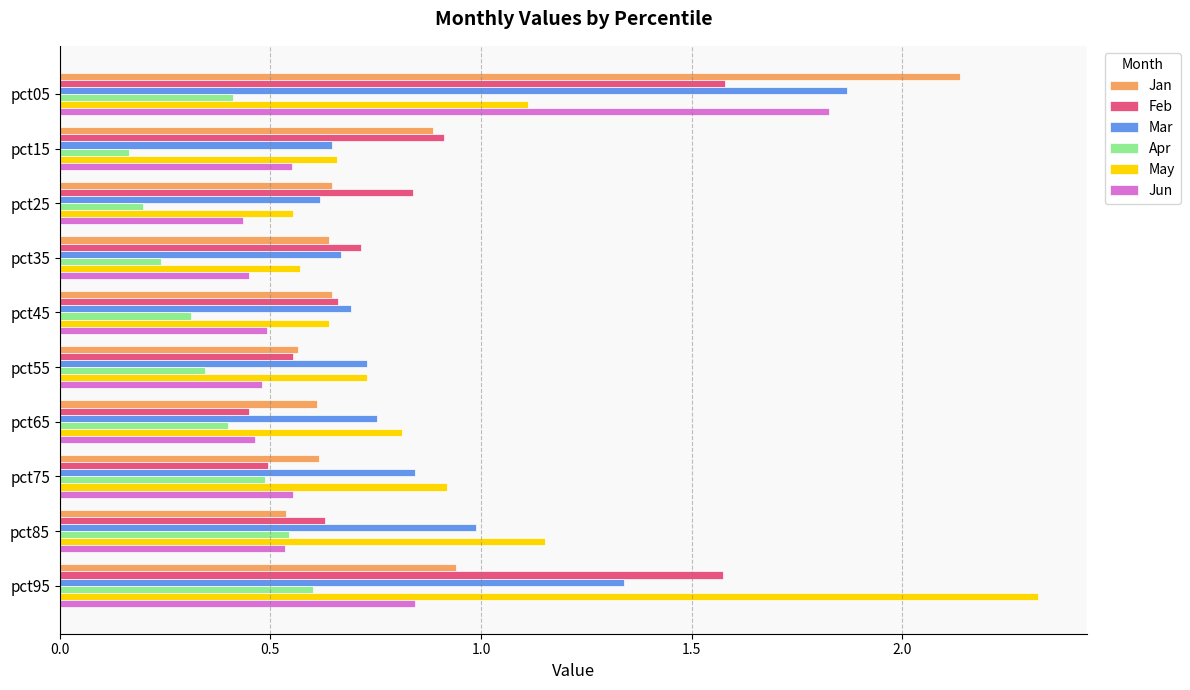

What is the spread (max minus min) of values at pct05?

1.7